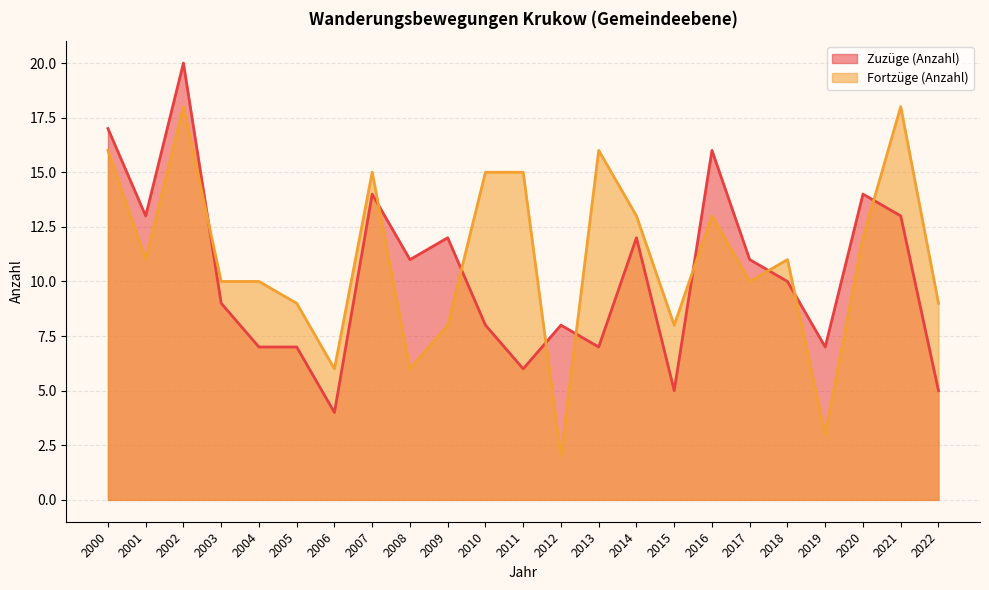

What is the average value of the Fortzüge (Anzahl) series?

11